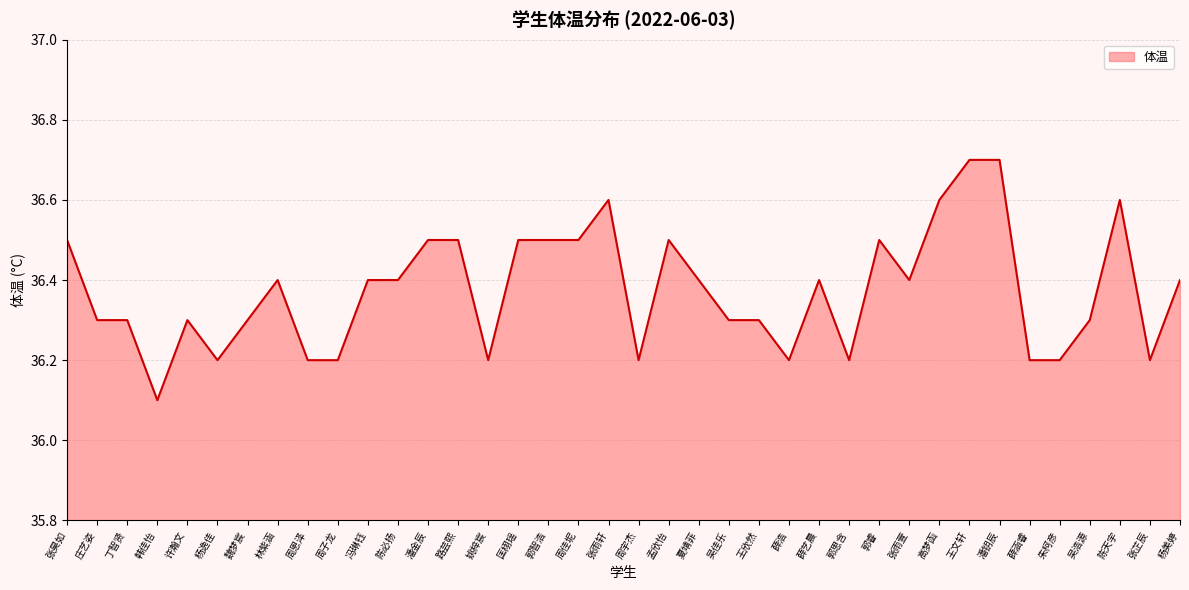

Does the chart display data point markers on the line(s)?

No